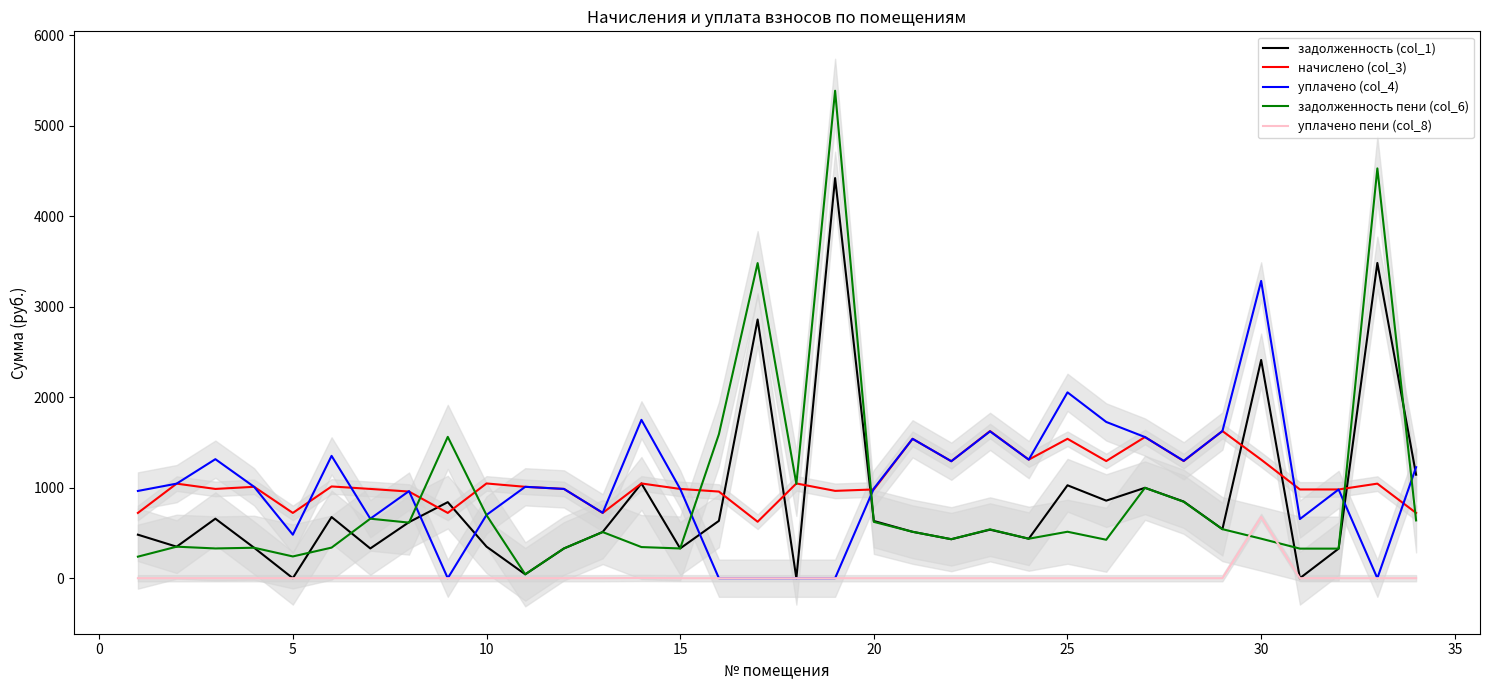

Which series has the largest total across all categories?

начислено (col_3)